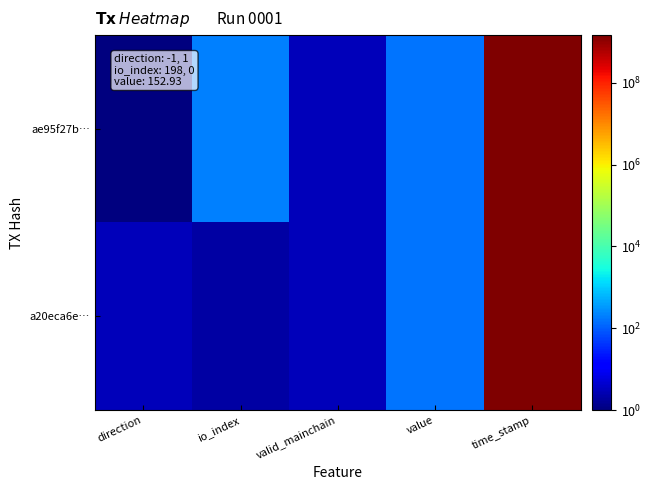

List the series in order of their overall mean, highest first.

ae95f27b…, a20eca6e…